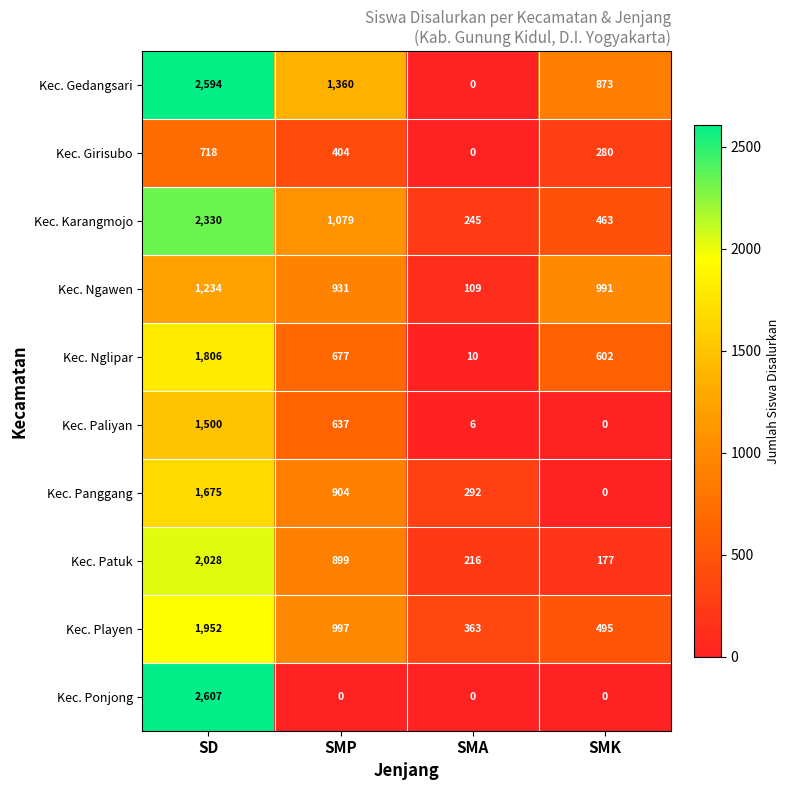

What value does the Kec. Playen series have at SMA, to the nearest 100?

400